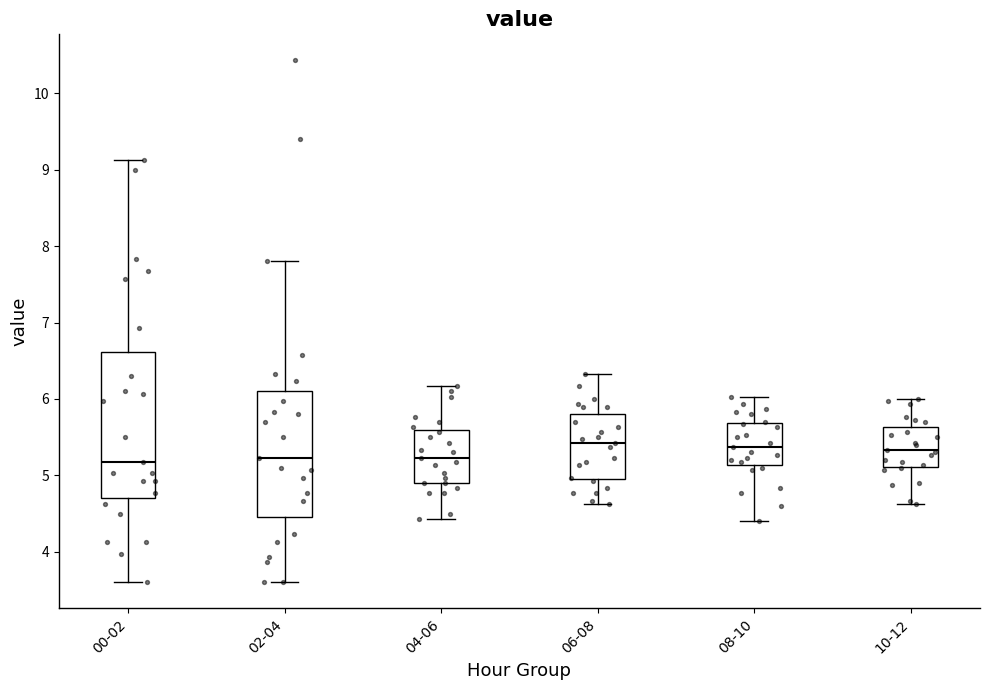

Reading left to right, transcribe this box plot: for each box, give where its median line is, the range the box spans, and where its two whiskers end, as read against the y-axis. The values are not printed on the chart, so give them approximately, as read against the axis.

00-02: median 5.2, box 4.7 to 6.6, whiskers 3.6 to 9.1
02-04: median 5.2, box 4.5 to 6.1, whiskers 3.6 to 7.8
04-06: median 5.2, box 4.9 to 5.6, whiskers 4.4 to 6.2
06-08: median 5.4, box 5.0 to 5.8, whiskers 4.6 to 6.3
08-10: median 5.4, box 5.1 to 5.7, whiskers 4.4 to 6.0
10-12: median 5.3, box 5.1 to 5.6, whiskers 4.6 to 6.0